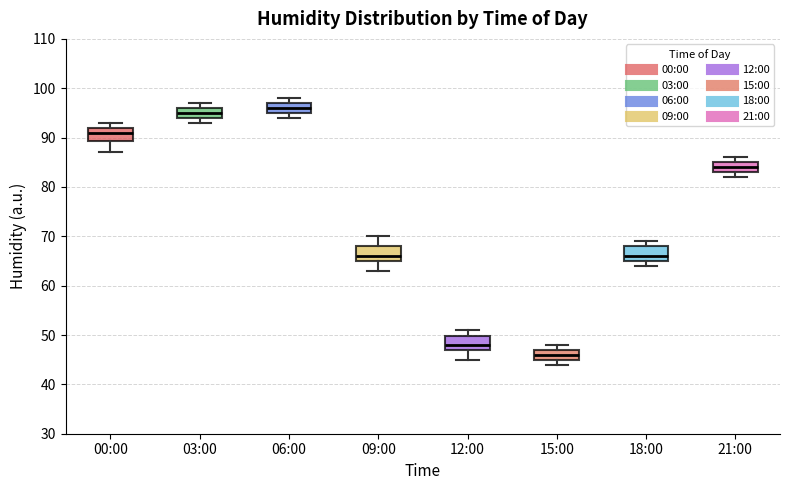

Reading left to right, read every box against the y-axis: the position of its median line, the range the box covers, and the ends of its whiskers. The values are not printed on the chart, so give them approximately, as read against the axis.

00:00: median 91, box 89 to 92, whiskers 87 to 93
03:00: median 95, box 94 to 96, whiskers 93 to 97
06:00: median 96, box 95 to 97, whiskers 94 to 98
09:00: median 66, box 65 to 68, whiskers 63 to 70
12:00: median 48, box 47 to 50, whiskers 45 to 51
15:00: median 46, box 45 to 47, whiskers 44 to 48
18:00: median 66, box 65 to 68, whiskers 64 to 69
21:00: median 84, box 83 to 85, whiskers 82 to 86